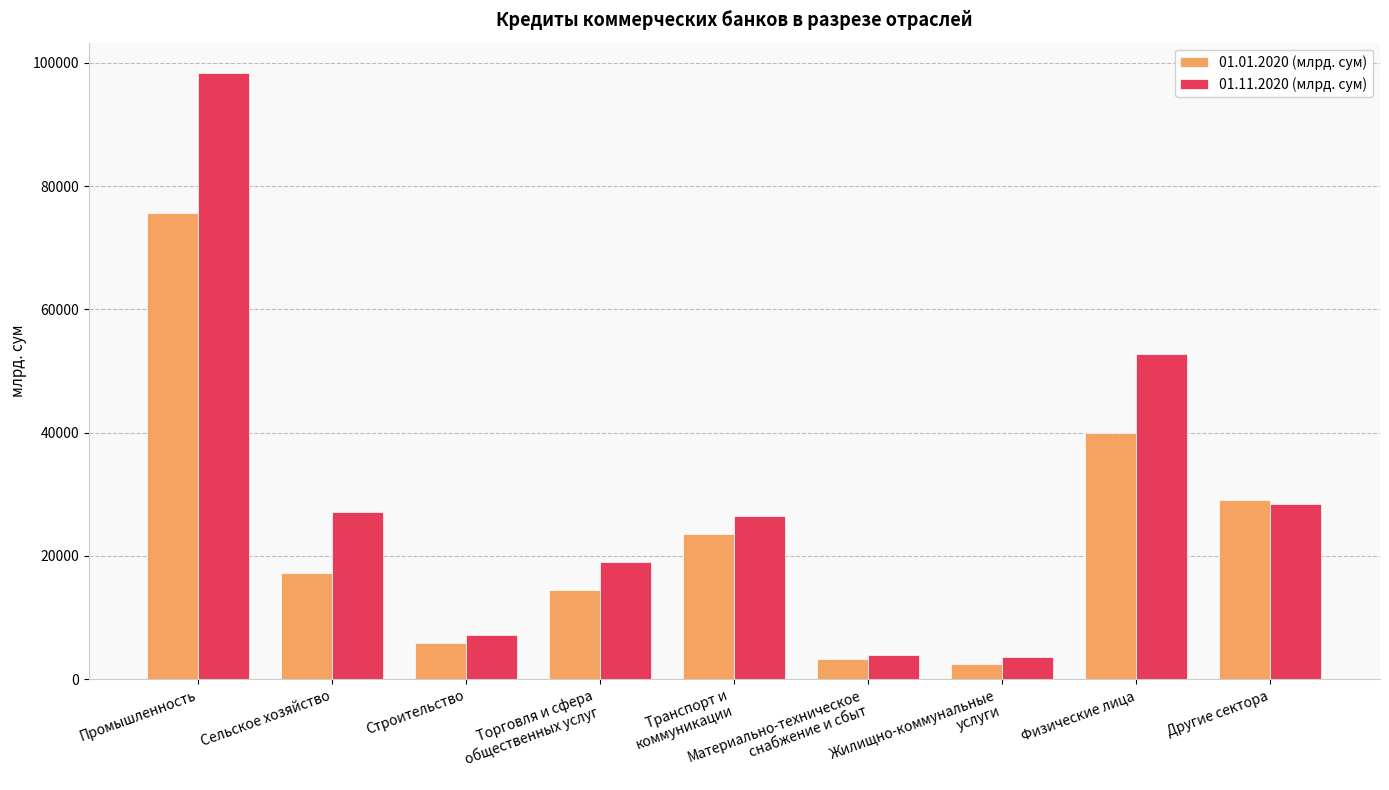

At which label does 01.01.2020 (млрд. сум) reach its peak?

Промышленность